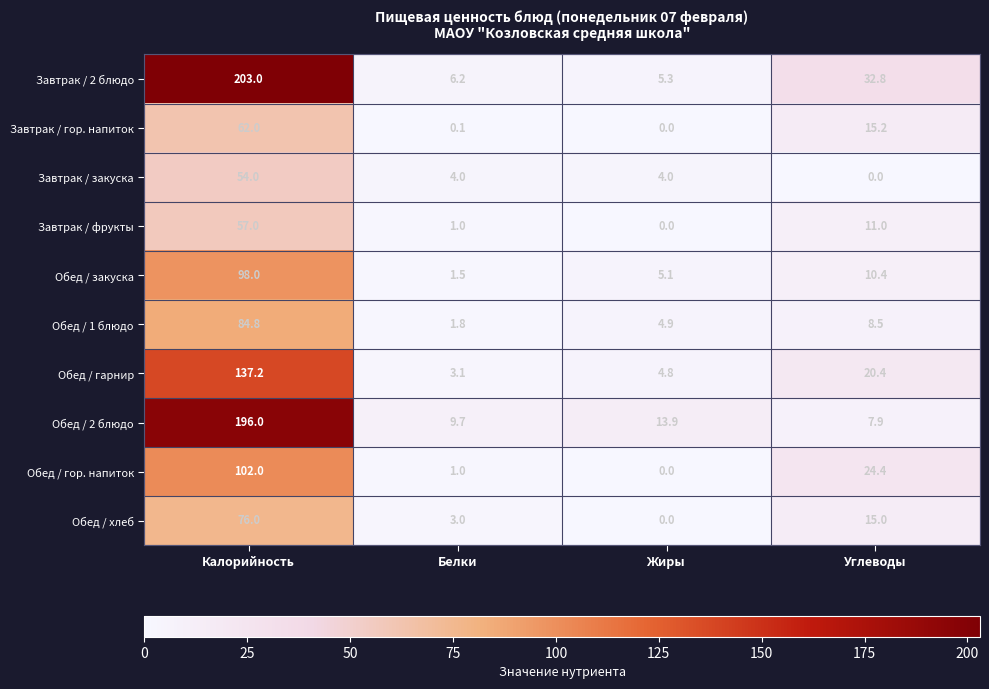

What is the difference between the maximum and minimum values in the Завтрак / гор. напиток series?

62.0